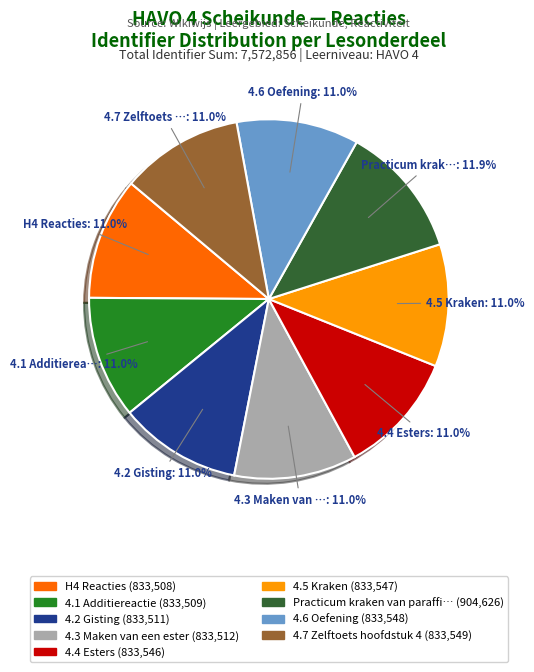

How many slices are in this pie chart?

9